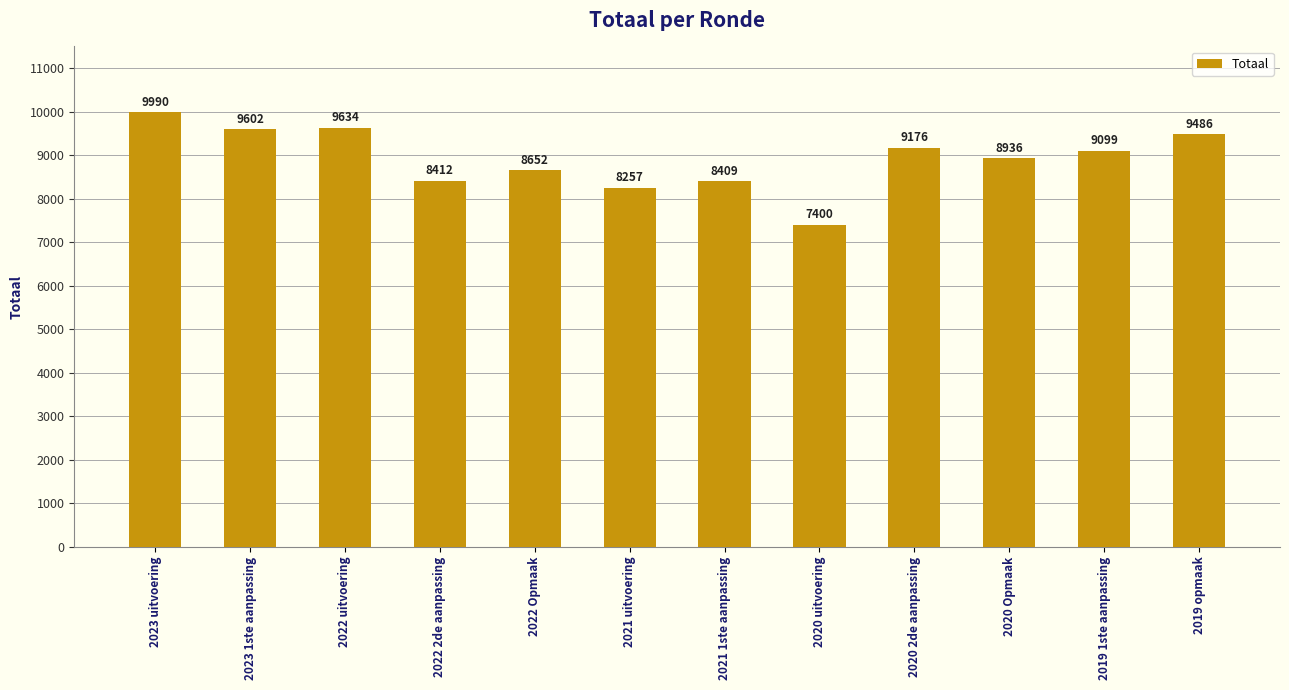

What is the label of the 1st bar from the right?

2019 opmaak